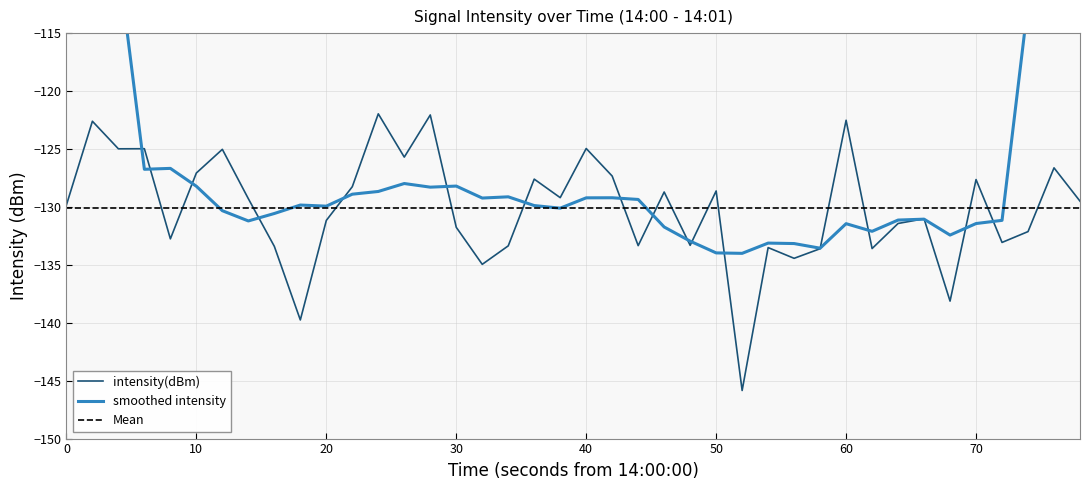

What is the minimum value for intensity(dBm)?

-145.8